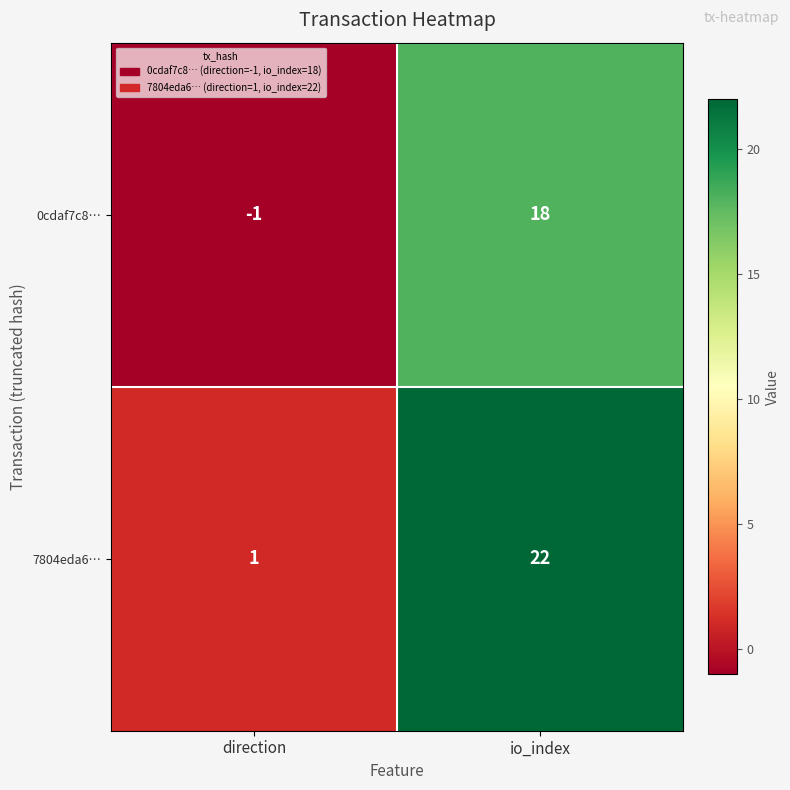

Which series has the largest range (max minus min)?

7804eda6…